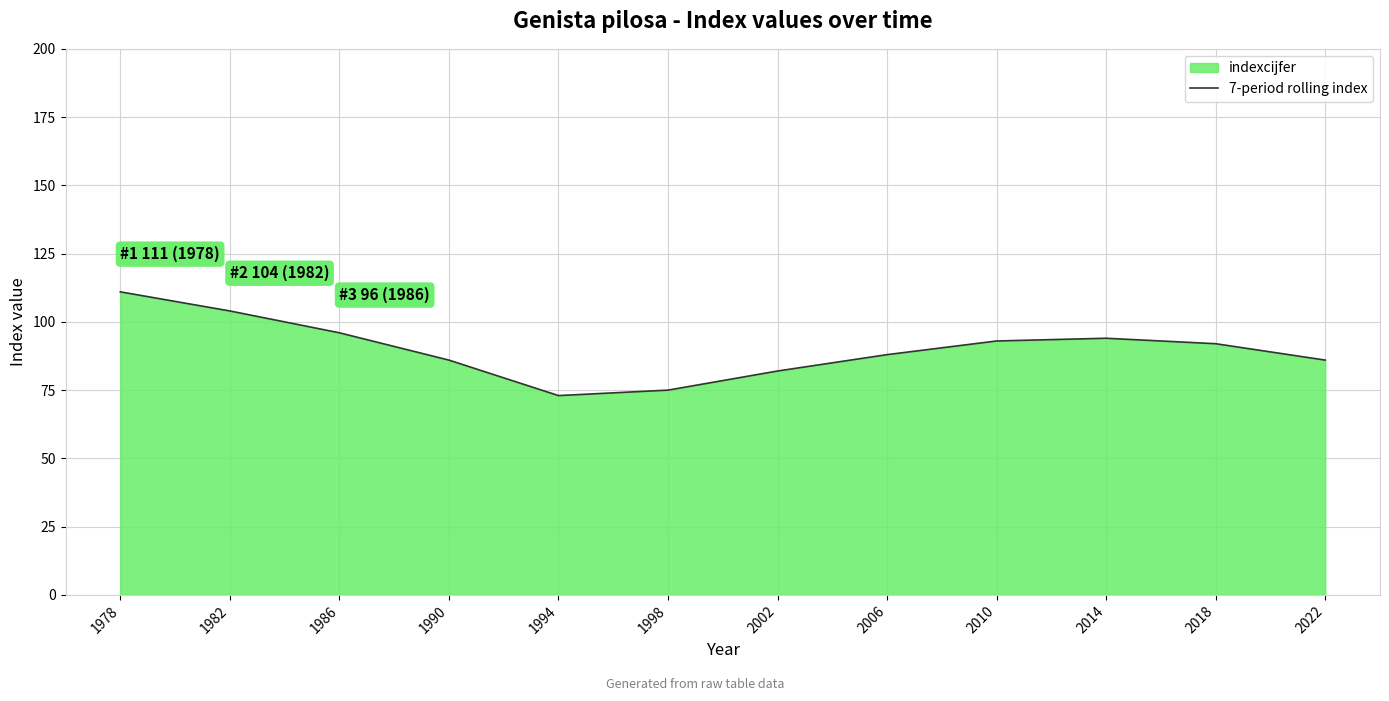

What is the average value?

90